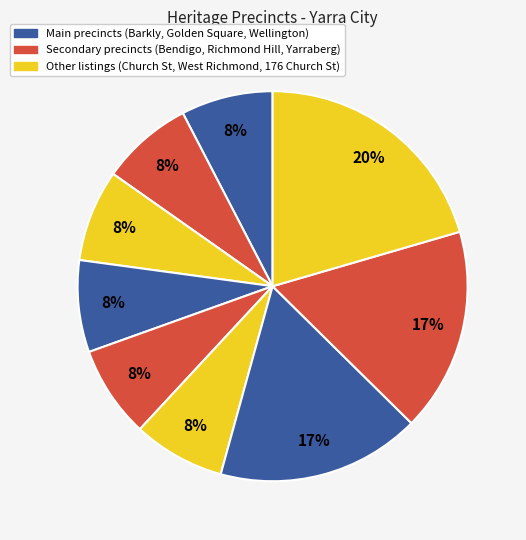

How many slices are in this pie chart?

9